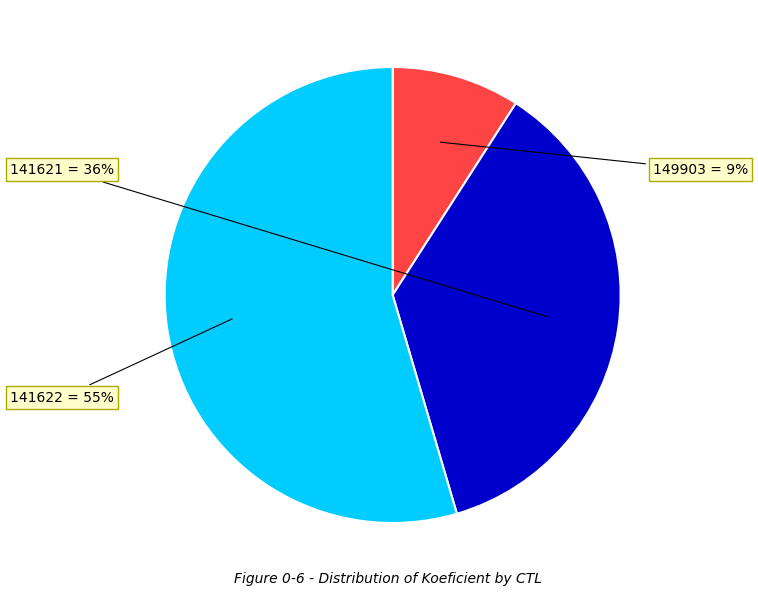

Which slice represents more than half of the pie?

141622